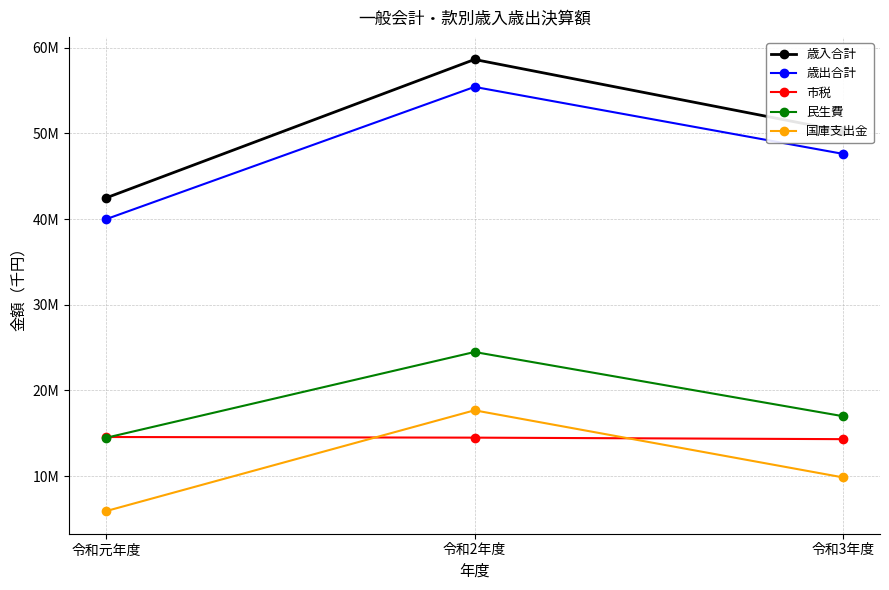

Where does the 歳入合計 series first go above 50253572?

令和2年度